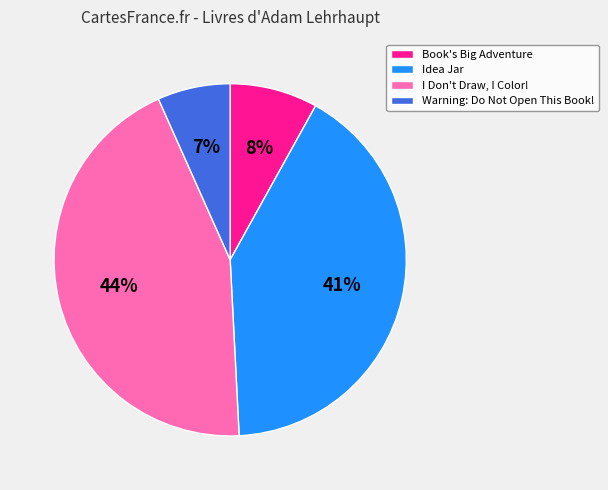

What is the largest slice in the pie chart?

I Don't Draw, I Color!